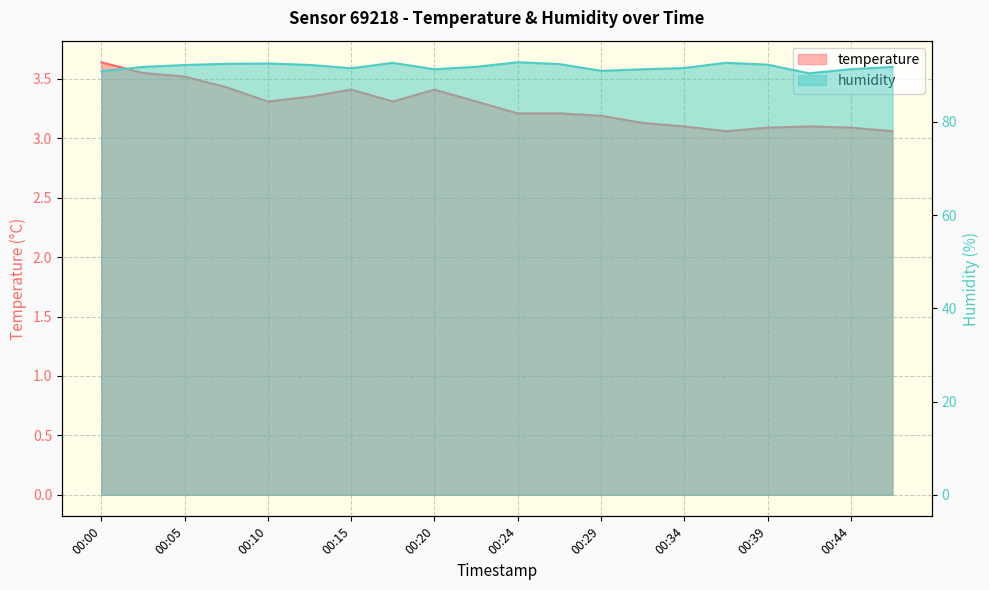

True or false: temperature and humidity intersect in this chart.

False